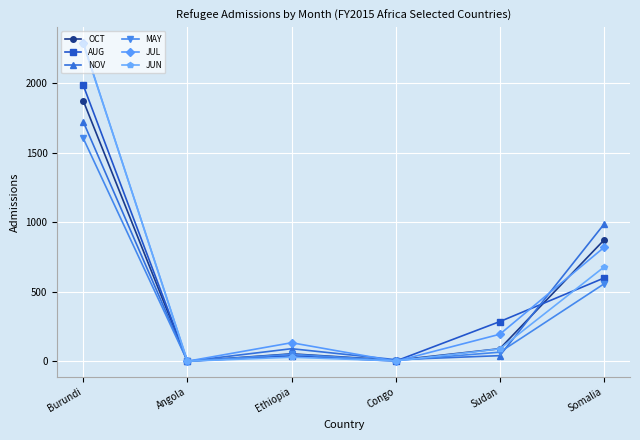

What is the average value of the AUG series?

484